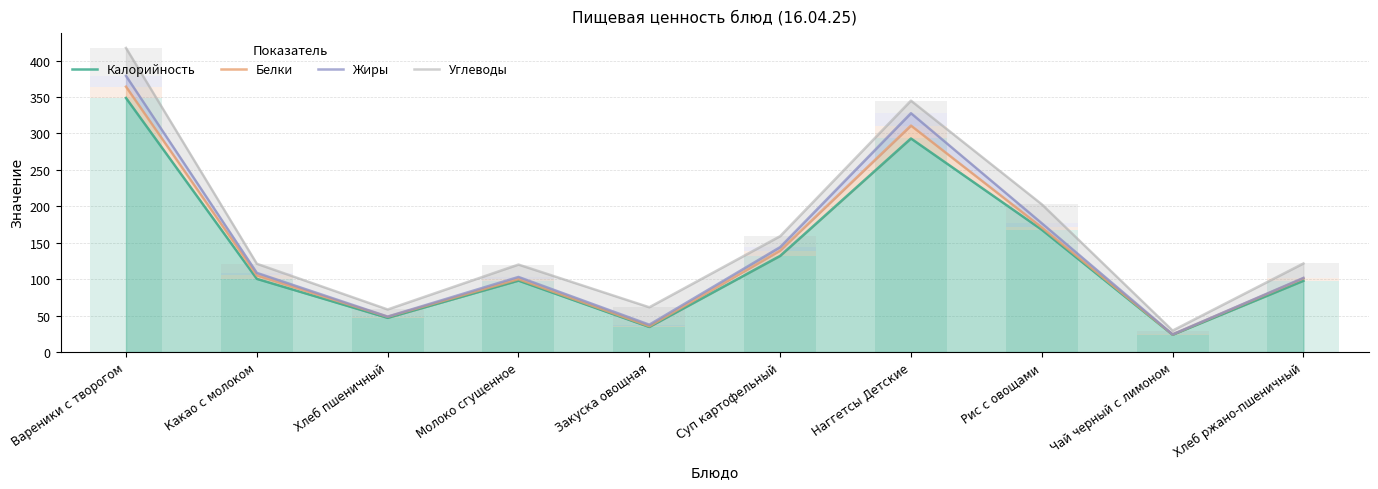

What is the spread (max minus min) of values at Молоко сгущенное?

22.0